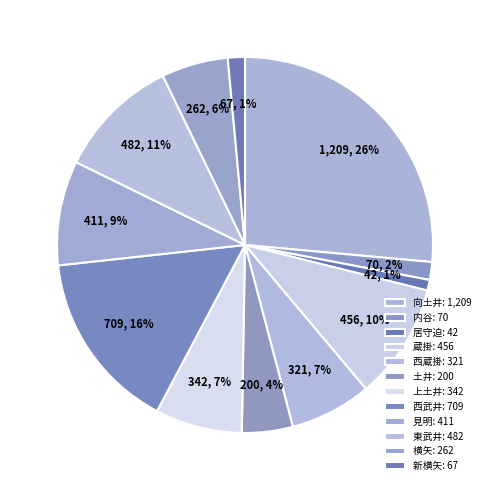

How many segments does this pie chart have?

12